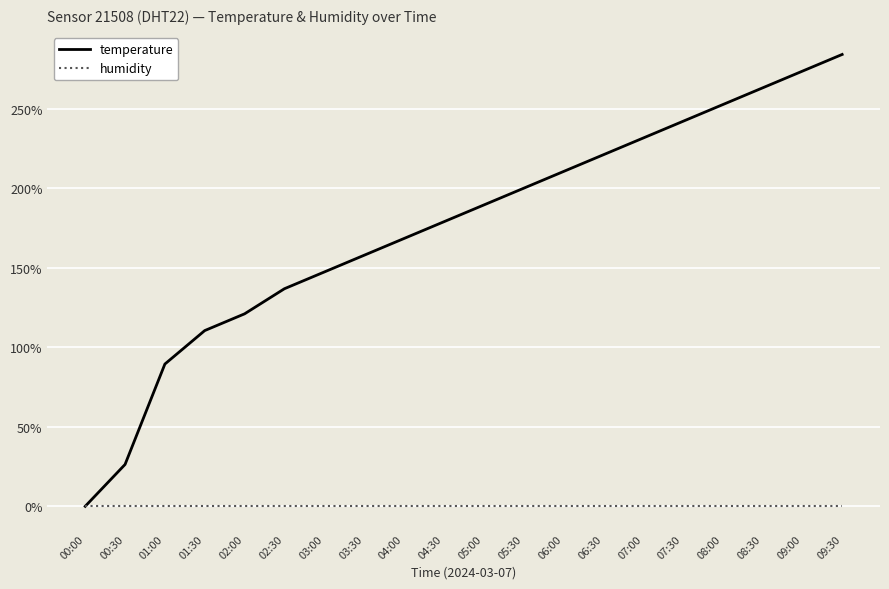

What is the total value across all series at 03:00?

147.4